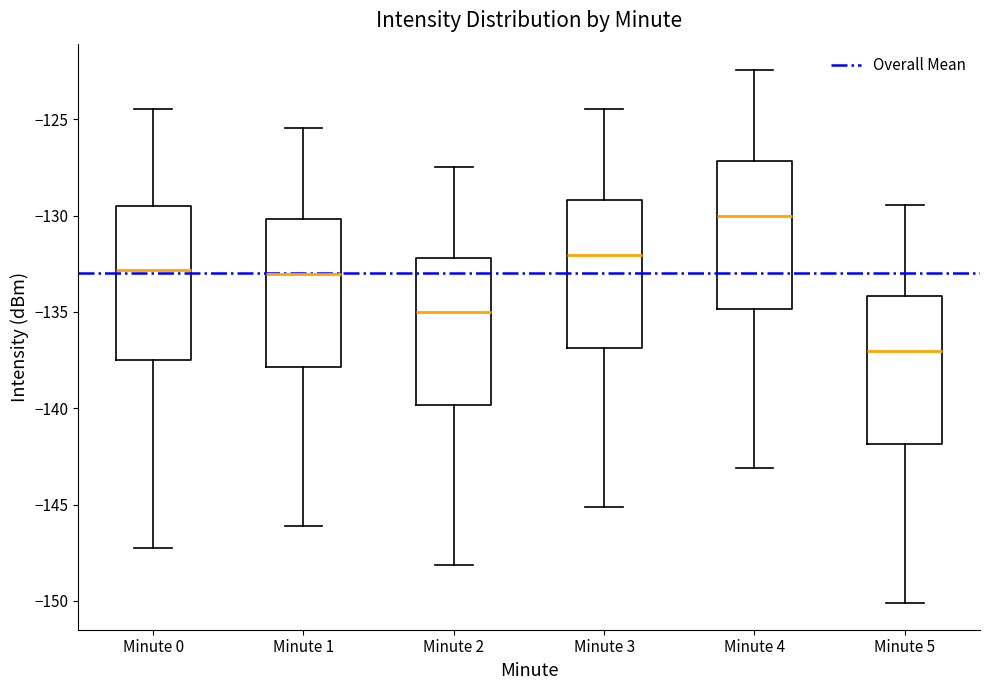

Reading left to right, transcribe this box plot: for each box, give where its median line is, the range the box spans, and where its two whiskers end, as read against the y-axis. The values are not printed on the chart, so give them approximately, as read against the axis.

Minute 0: median -133.0, box -137.5 to -129.5, whiskers -147.5 to -124.5
Minute 1: median -133.0, box -138.0 to -130.0, whiskers -146.0 to -125.5
Minute 2: median -135.0, box -140.0 to -132.0, whiskers -148.0 to -127.5
Minute 3: median -132.0, box -137.0 to -129.0, whiskers -145.0 to -124.5
Minute 4: median -130.0, box -135.0 to -127.0, whiskers -143.0 to -122.5
Minute 5: median -137.0, box -142.0 to -134.0, whiskers -150.0 to -129.5